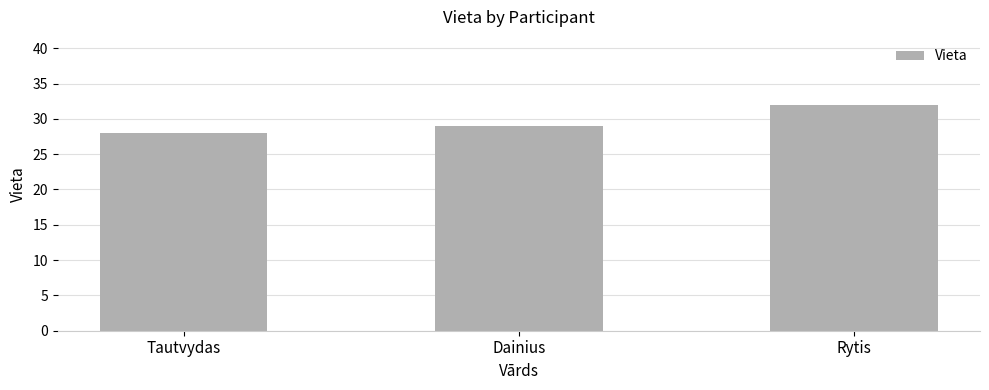

What is the value of the 1st bar from the left?

28